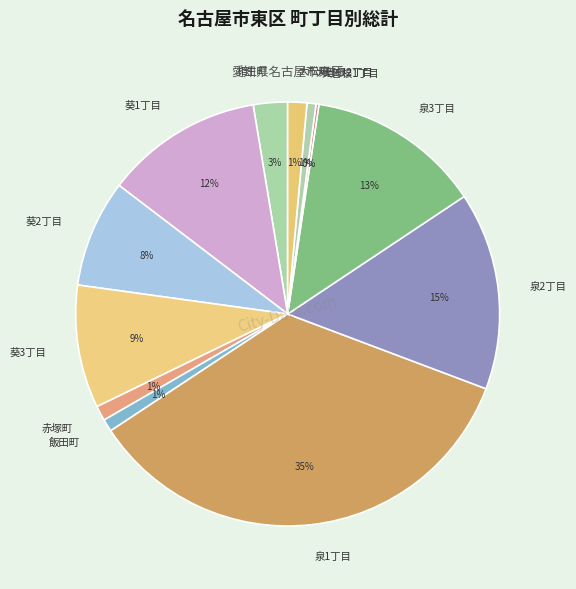

To the nearest percent, what portion does 泉1丁目 represent?

35%